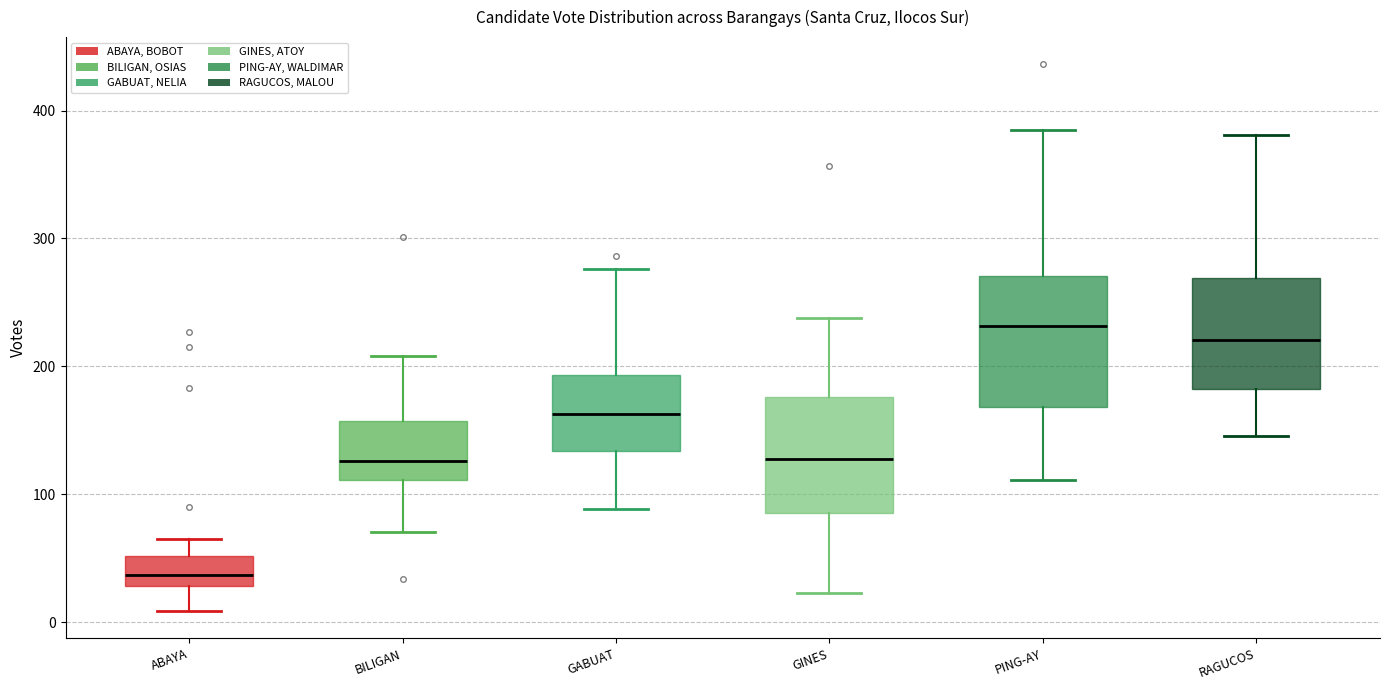

Reading left to right, read every box against the y-axis: the position of its median line, the range the box covers, and the ends of its whiskers. The values are not printed on the chart, so give them approximately, as read against the axis.

ABAYA: median 40, box 30 to 50, whiskers 10 to 70
BILIGAN: median 130, box 110 to 160, whiskers 70 to 210
GABUAT: median 160, box 130 to 190, whiskers 90 to 280
GINES: median 130, box 90 to 180, whiskers 20 to 240
PING-AY: median 230, box 170 to 270, whiskers 110 to 390
RAGUCOS: median 220, box 180 to 270, whiskers 150 to 380